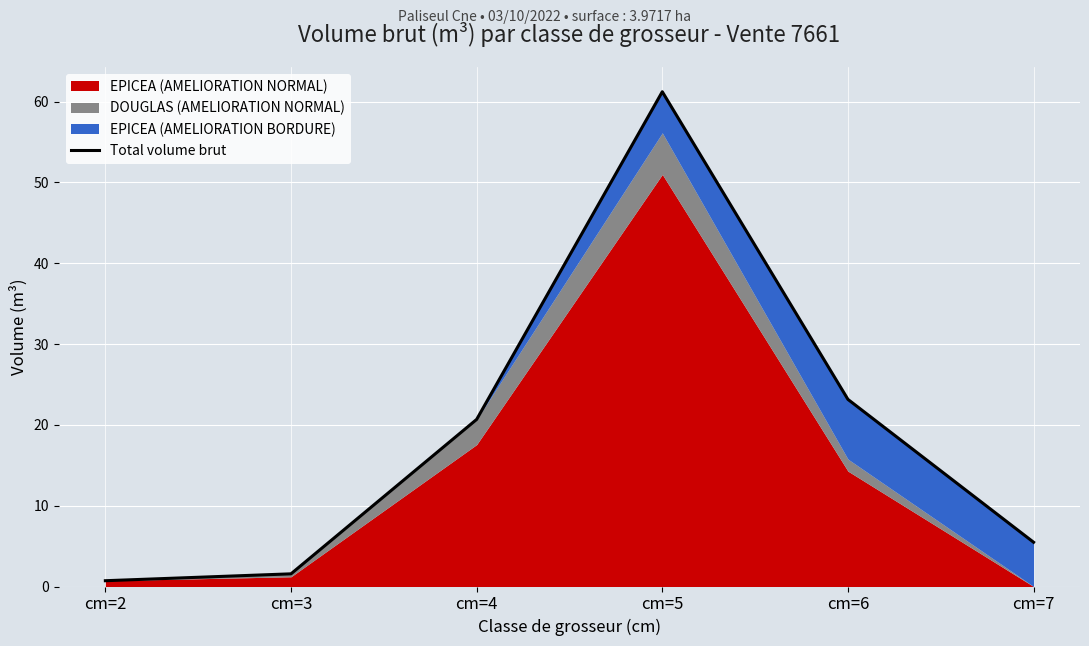

At which label does the data first exceed 20?

cm=4